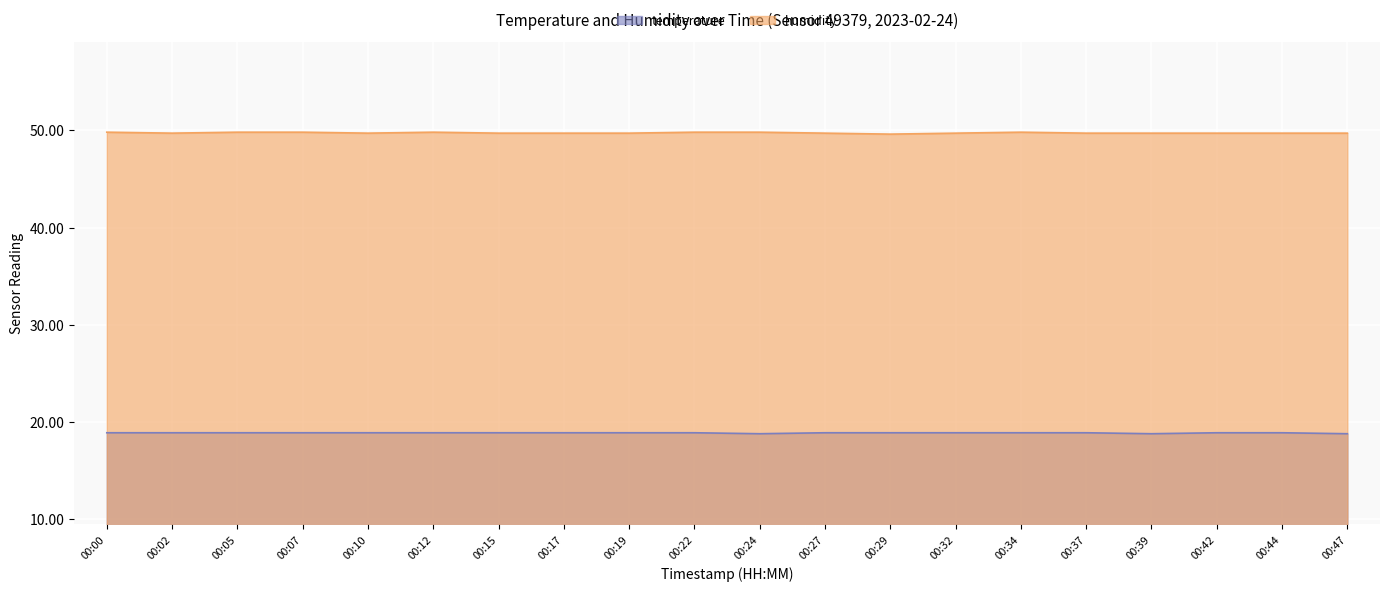

Rank the categories by humidity value from lowest to highest.

00:29, 00:02, 00:10, 00:15, 00:17, 00:19, 00:27, 00:32, 00:37, 00:39, 00:42, 00:44, 00:47, 00:00, 00:05, 00:07, 00:12, 00:22, 00:24, 00:34